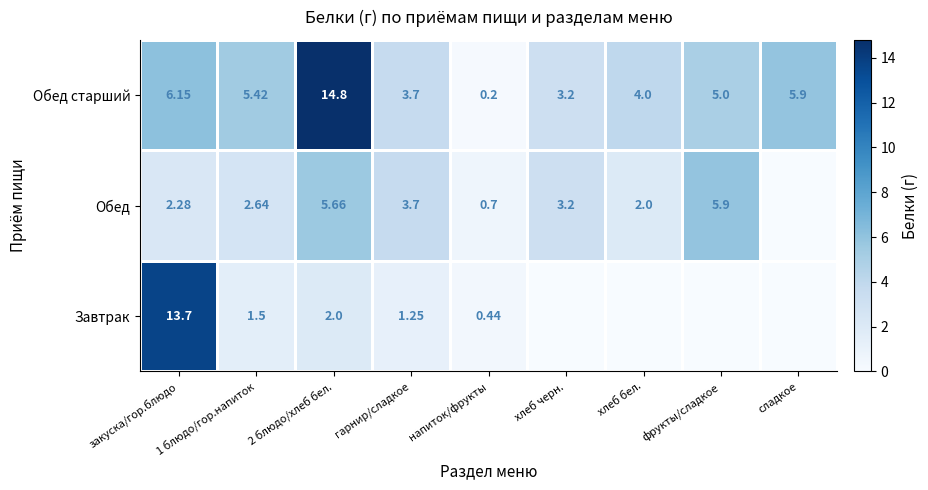

Where does the Обед старший series first go above 5?

закуска/гор.блюдо